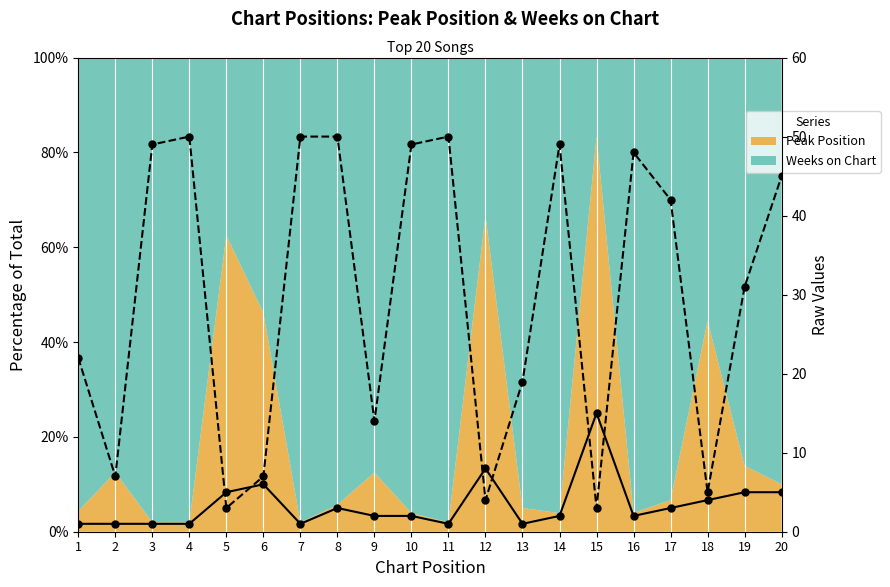

Where is Peak Position (raw) nearest to the value 8?

12